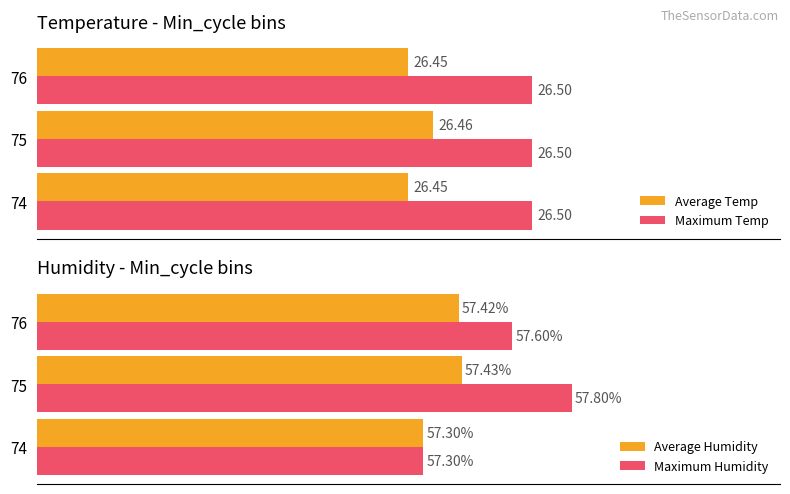

Rank the series by their maximum value, from lowest to highest.

Maximum Temp, Average Temp, Average Humidity, Maximum Humidity